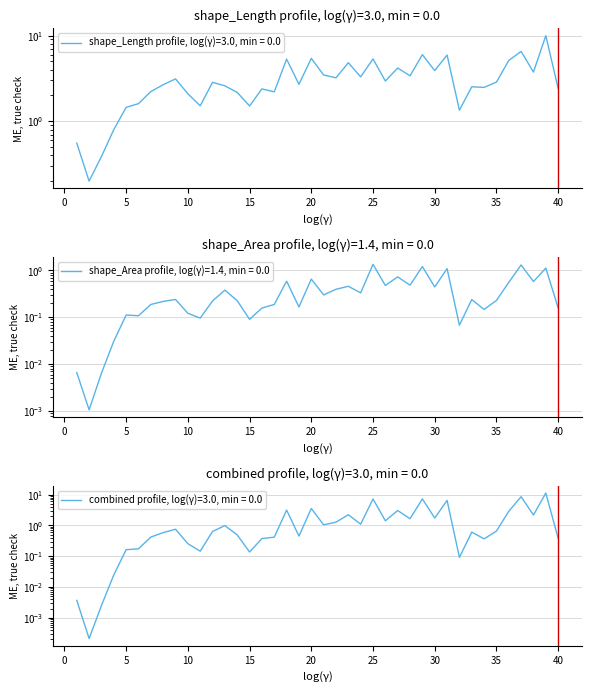

True or false: shape_Area and shape_Length cross at least once.

False